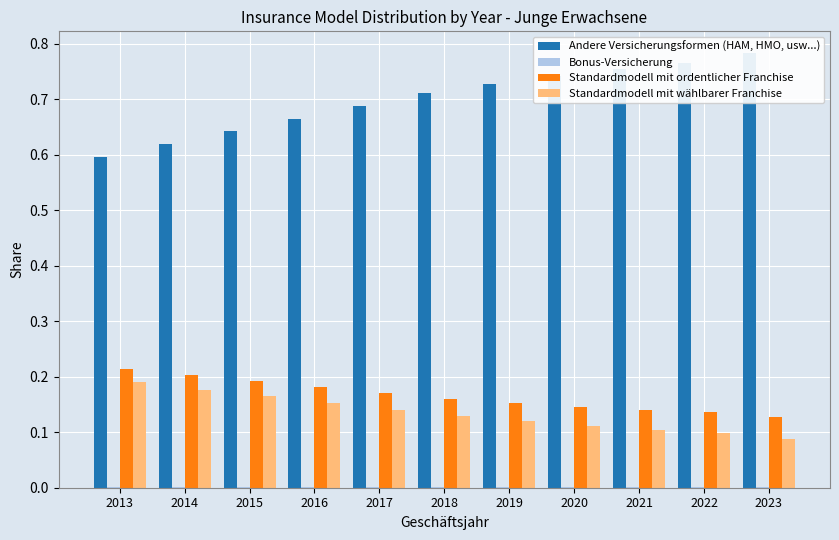

At how many categories does at least one series exceed 0?

11